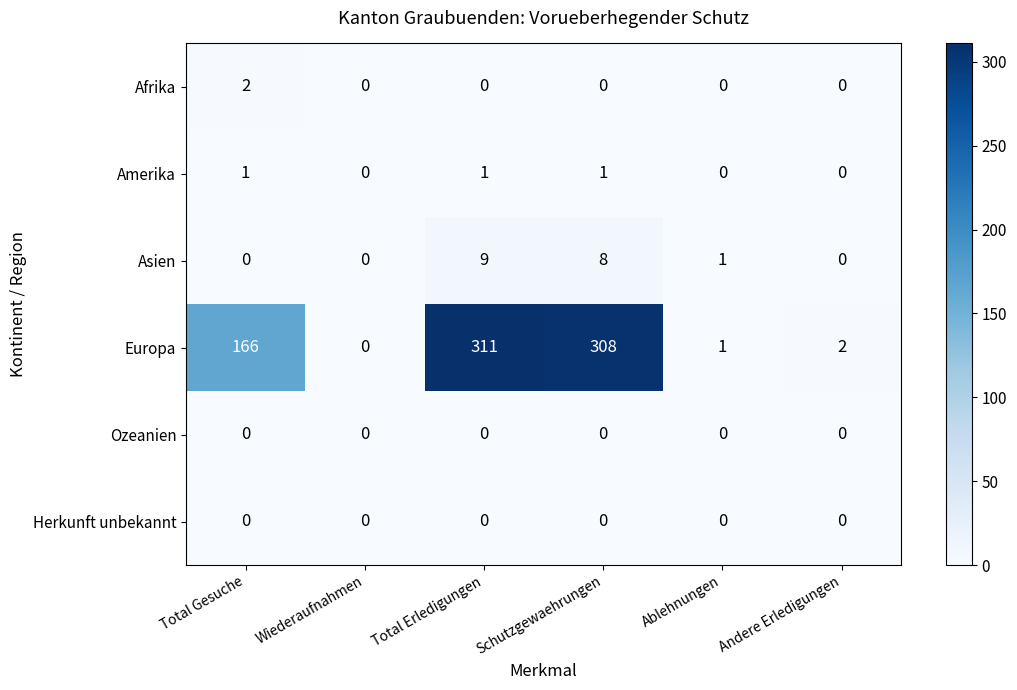

How many categories are shown in the chart?

6